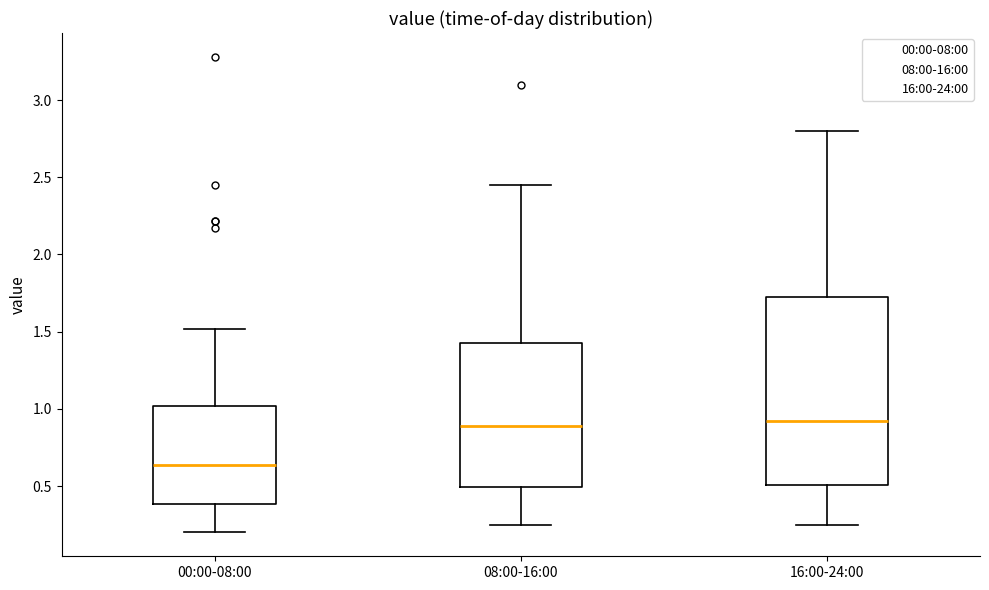

Comparing the boxes themselves (not the whiskers), which one is the tallest?

16:00-24:00